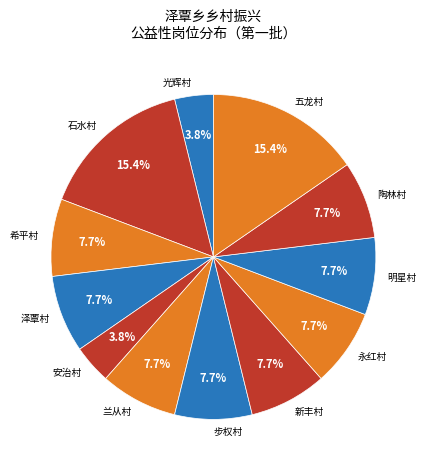

Is 新丰村 the majority of the pie?

No